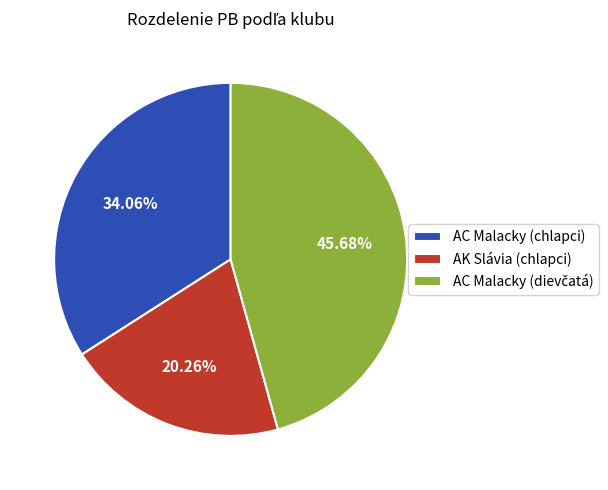

What is the ratio of the value at AC Malacky (chlapci) to the value at AK Slávia (chlapci)?

1.7